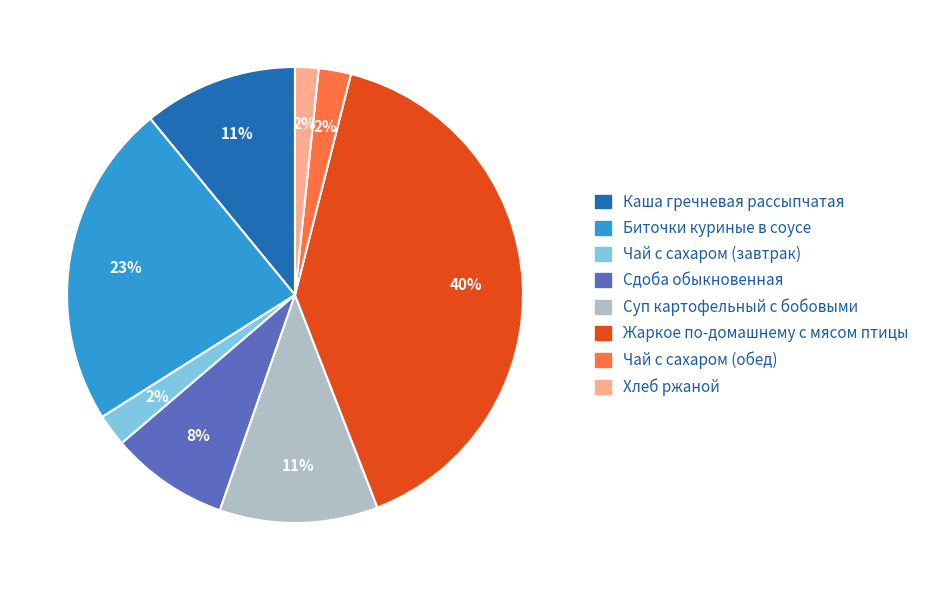

Count the number of slices in the pie.

8